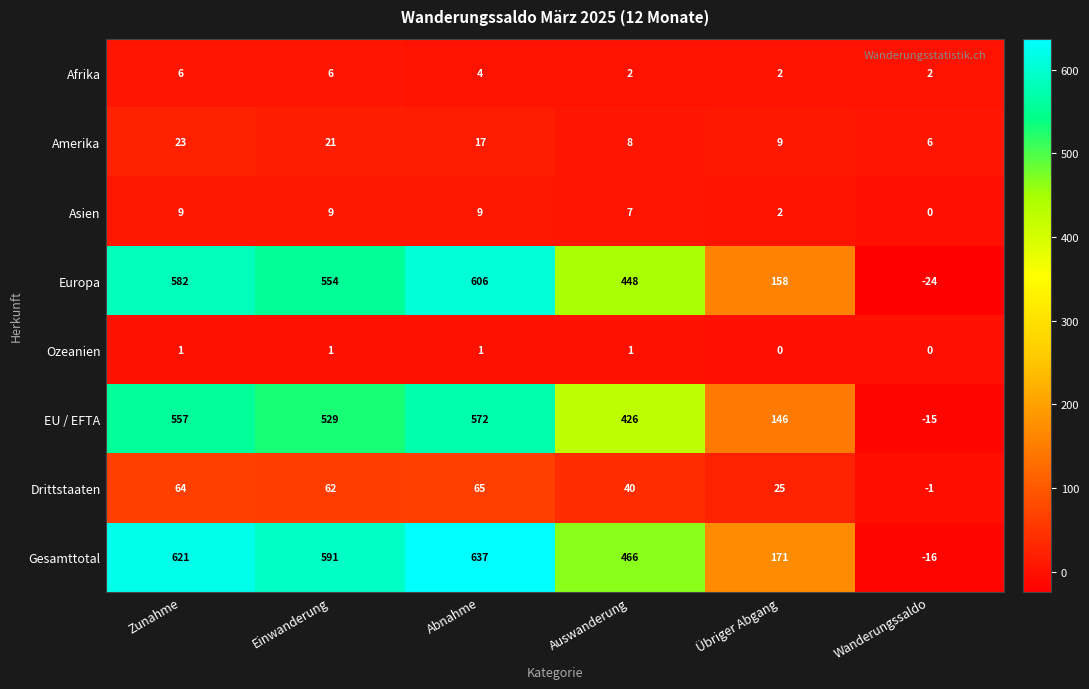

What is the sum of all Asien values?

36